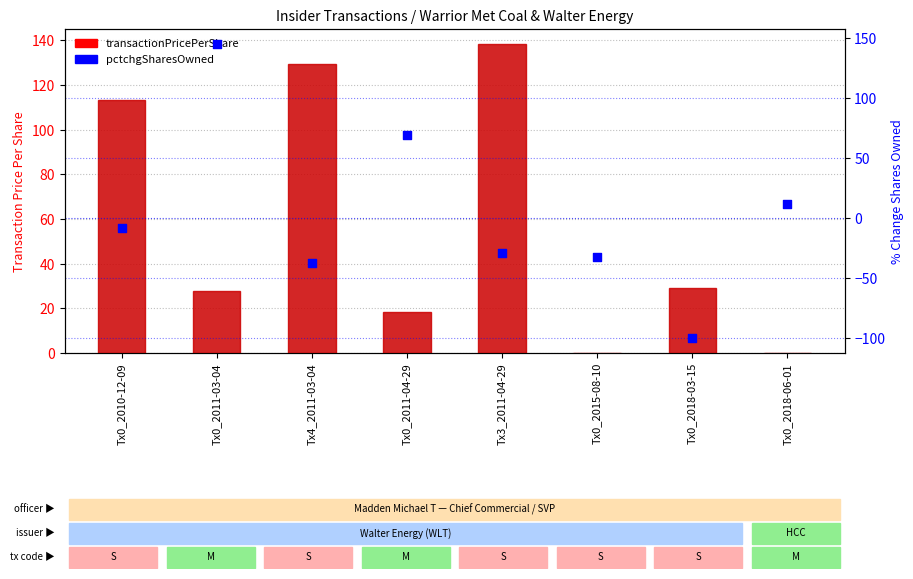

Which series has the largest Y range (max minus min)?

pctchgSharesOwned